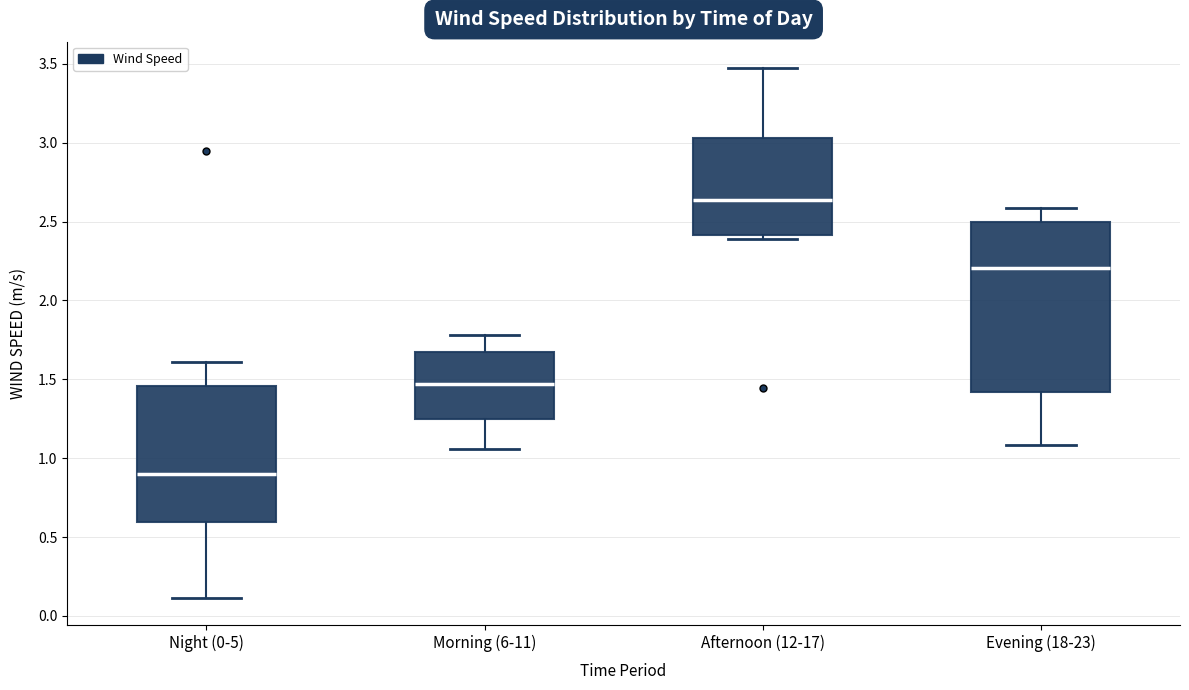

Where is the lower edge of the box for Evening (18-23) on the y-axis? The values are not printed on the chart, so give them approximately, as read against the axis.

1.40